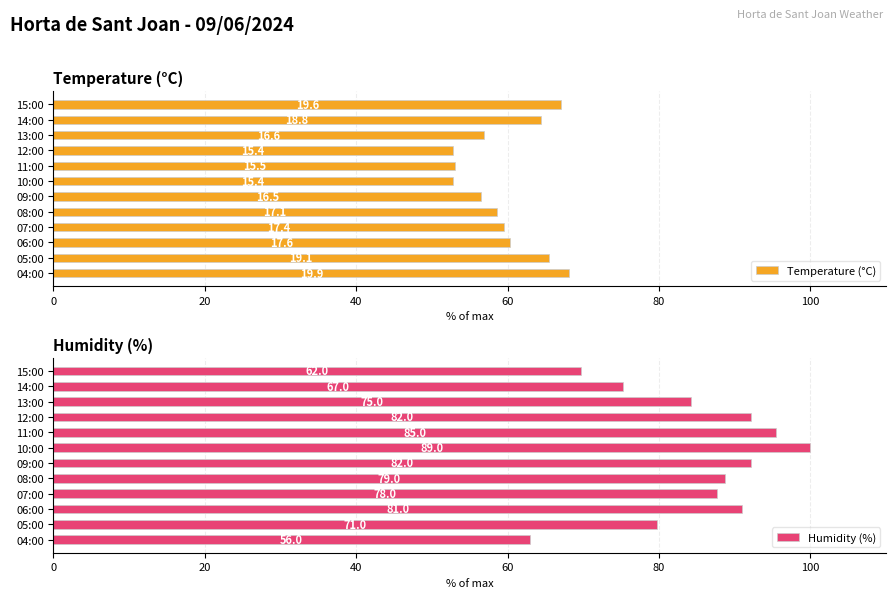

Which series has the widest spread of values?

Humidity (%)